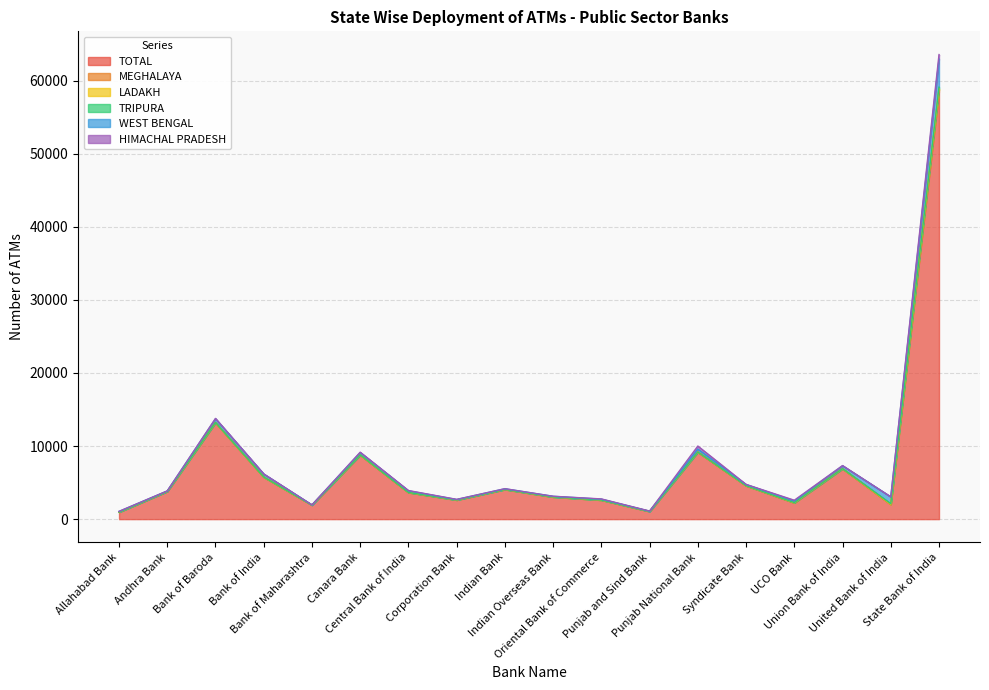

Which series has the largest total across all categories?

TOTAL